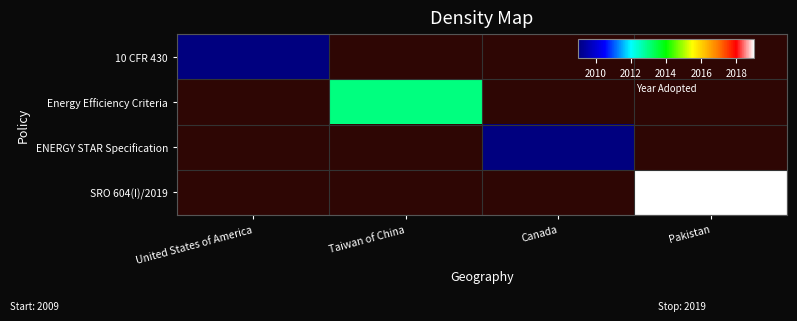

At which label does SRO 604(I)/2019 reach its minimum?

United States of America